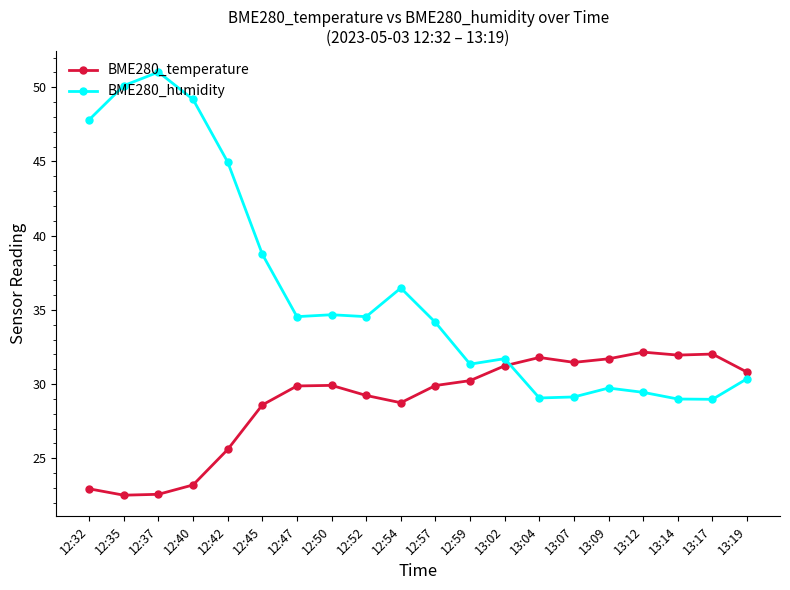

What is the label of the 2nd point from the right?

13:17